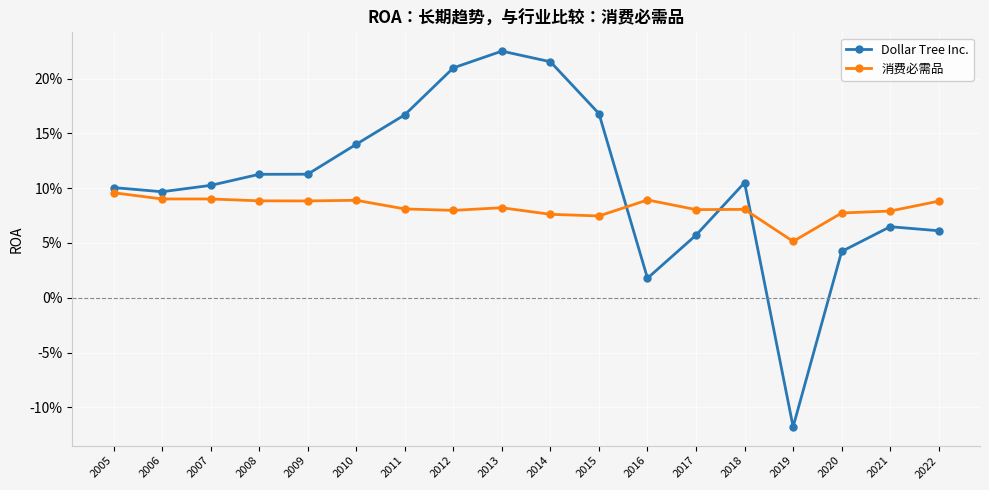

Does the chart have visible grid lines?

Yes